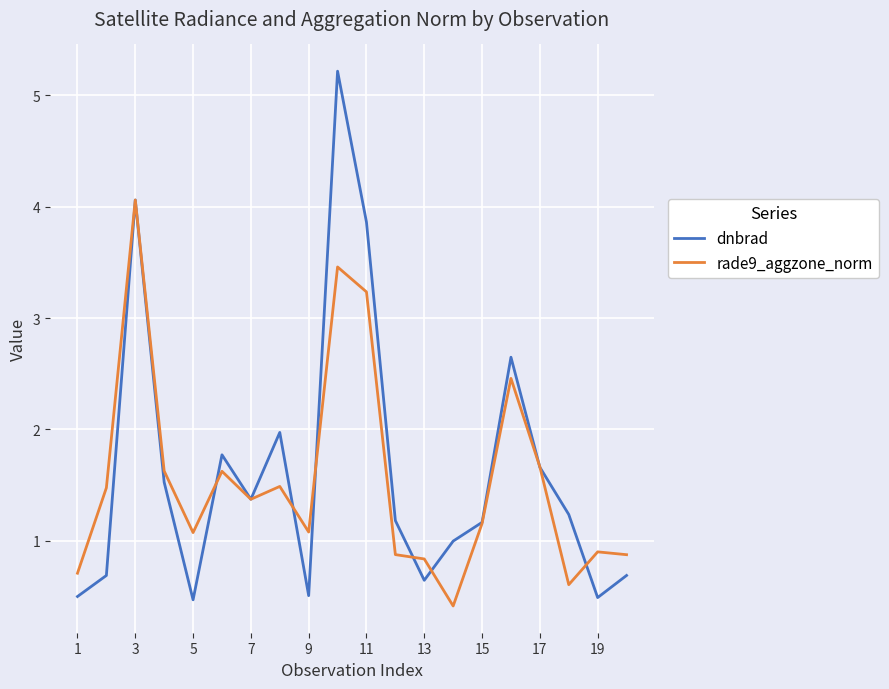

What is the greatest value displayed?

5.2